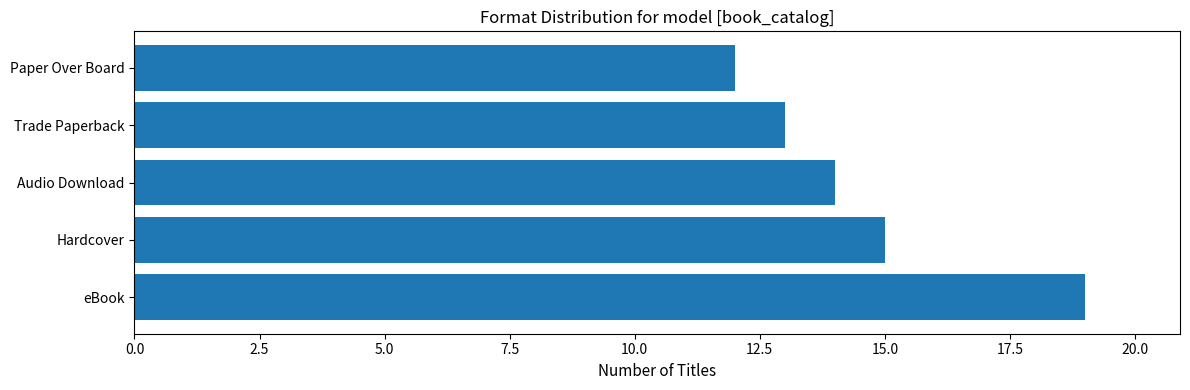

The chart shows a value of 12 at Paper Over Board. True or false?

True